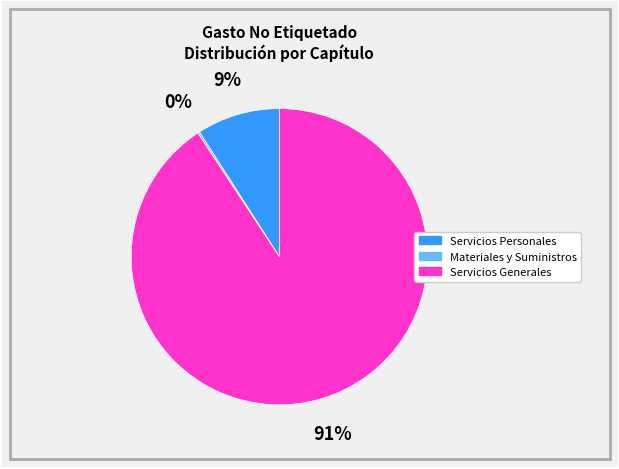

Which slice is the largest?

Servicios Generales